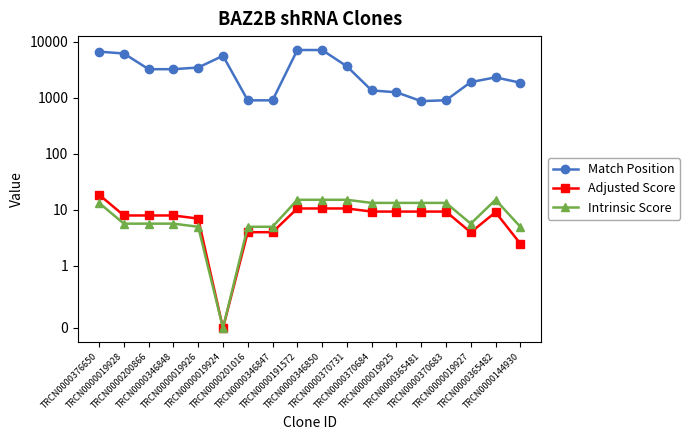

Where is Match Position nearest to the value 3962?

TRCN0000370731